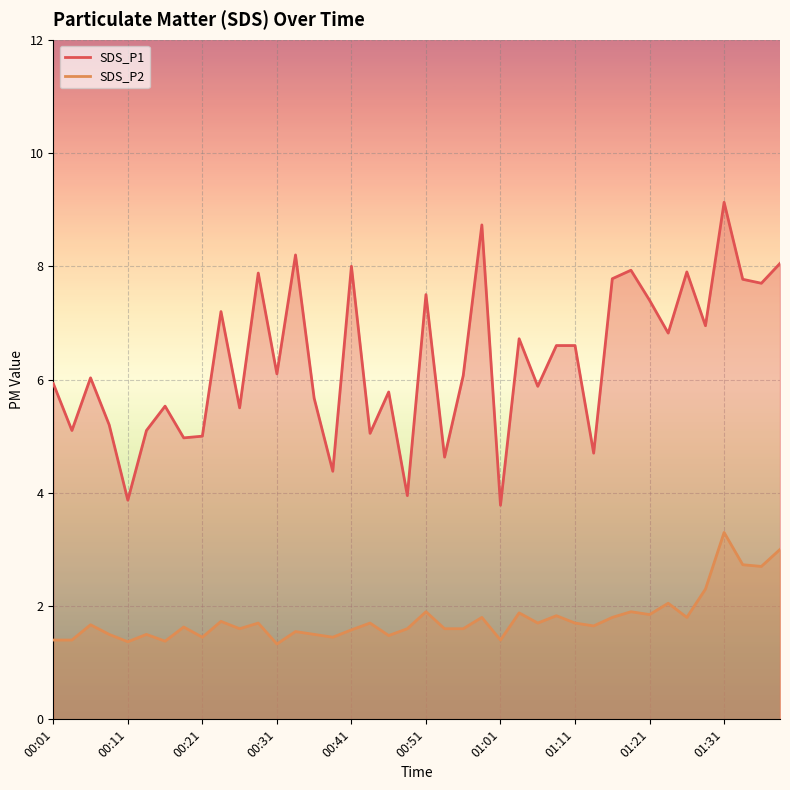

List the labels in order of SDS_P1 value, smallest first.

01:01, 00:11, 00:48, 00:38, 00:53, 01:14, 00:18, 00:21, 00:43, 00:03, 00:13, 00:08, 00:26, 00:16, 00:36, 00:46, 01:06, 00:01, 00:06, 00:56, 00:31, 01:09, 01:11, 01:04, 01:24, 01:29, 00:23, 01:21, 00:51, 01:36, 01:33, 01:16, 00:28, 01:26, 01:19, 00:41, 01:38, 00:33, 00:59, 01:31